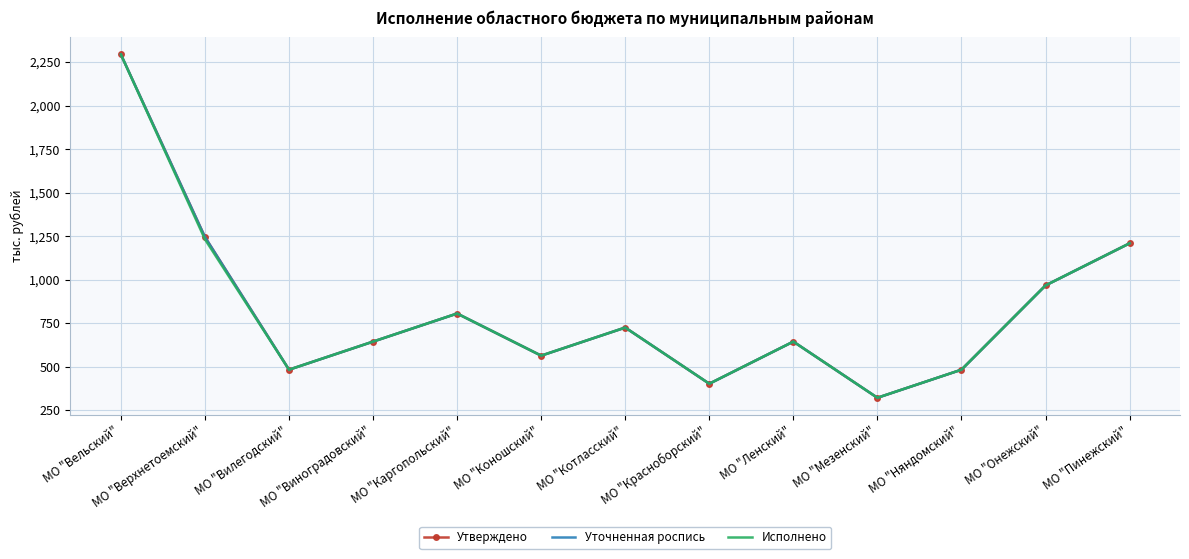

Between МО "Красноборский" and МО "Вилегодский", which is larger?

МО "Вилегодский"